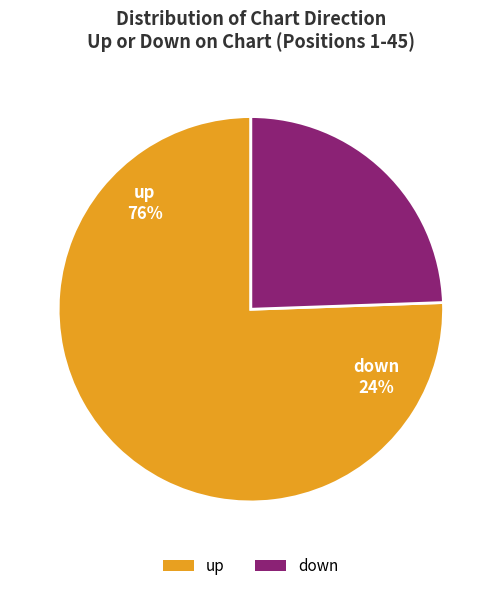

To the nearest percent, what percentage of the pie is up?

76%